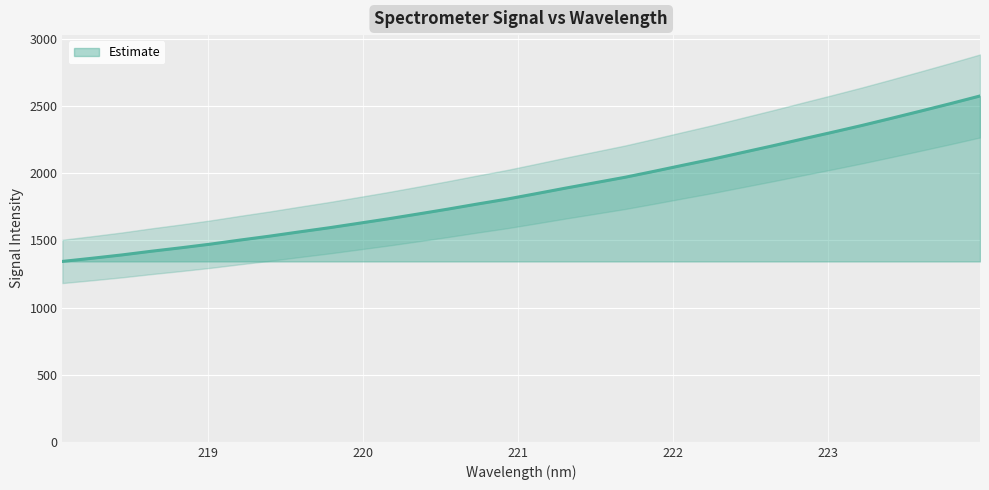

Does the chart display data point markers on the line(s)?

No